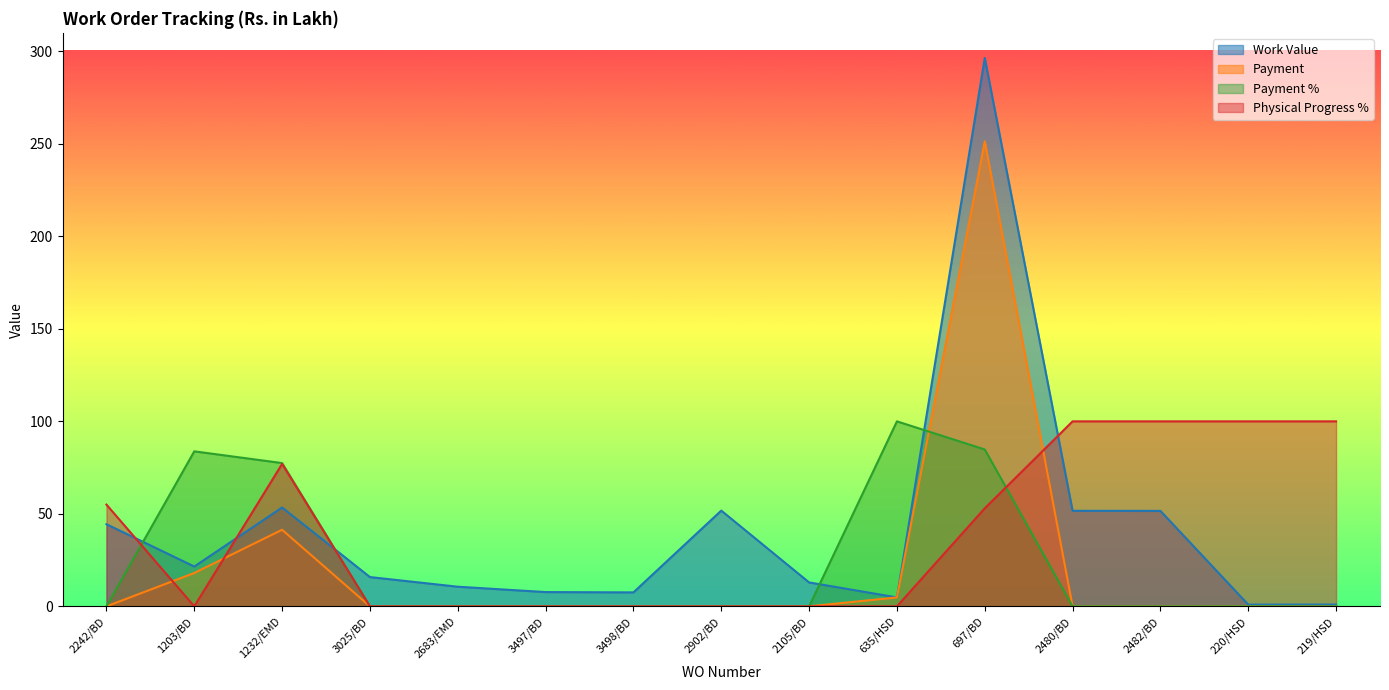

What position from the left is 1232/EMD?

3